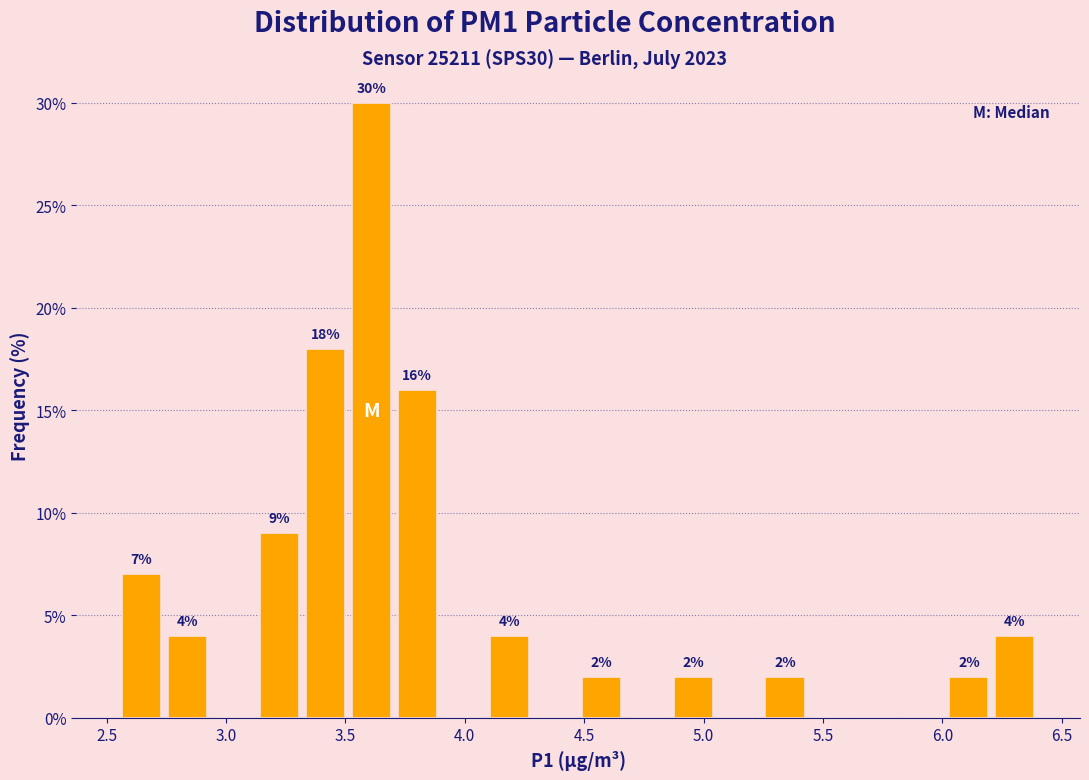

Around what value on the x-axis is the tallest bar? Give the approximate position of its centre, as read against the axis.

3.60